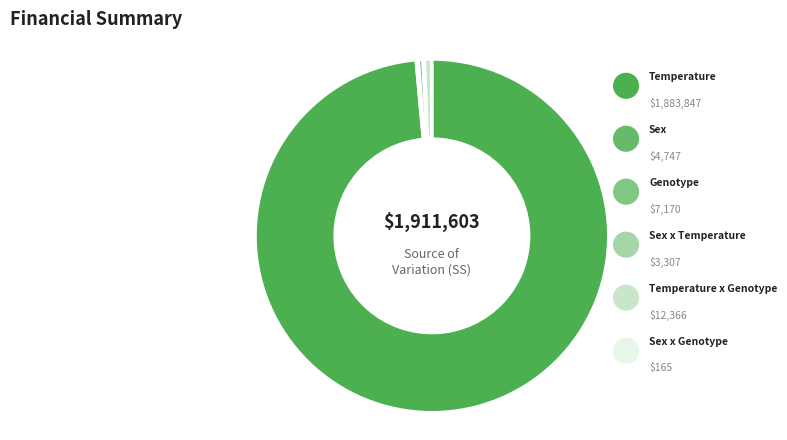

Count the number of slices in the pie.

6